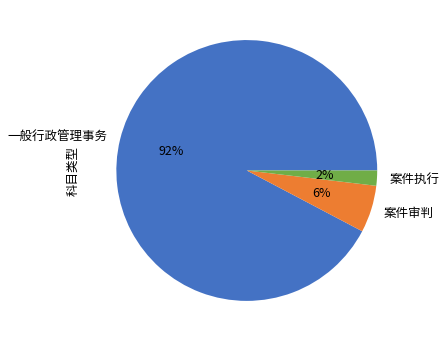

Rank the categories by value from lowest to highest.

案件执行, 案件审判, 一般行政管理事务